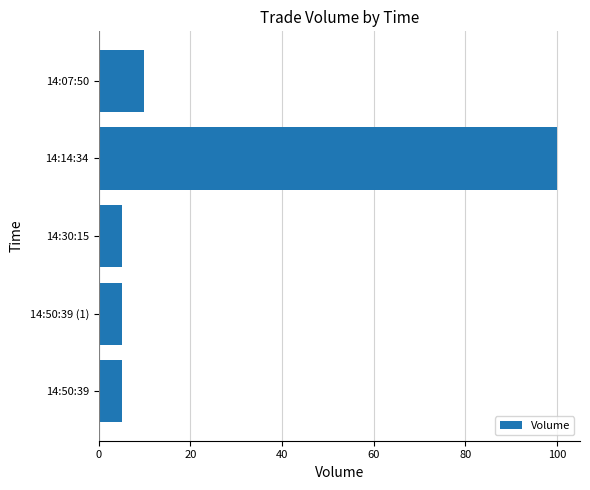

What is the maximum value shown in the chart?

100